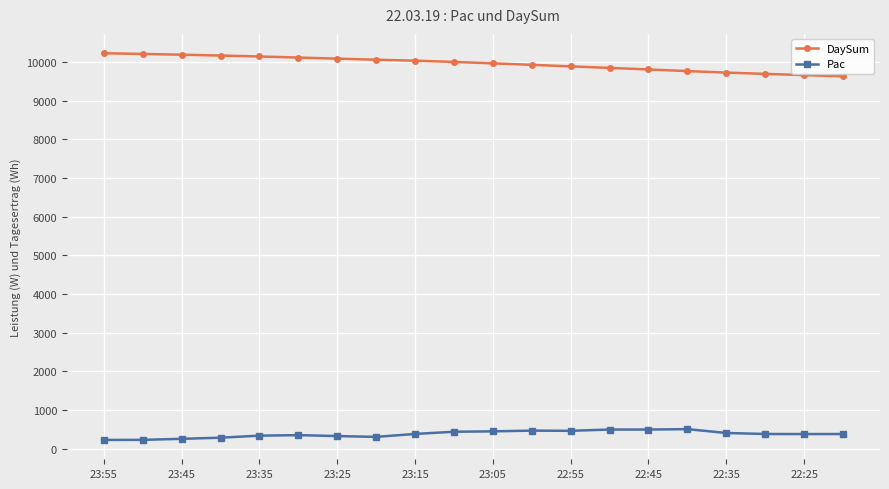

Does the chart have visible grid lines?

Yes